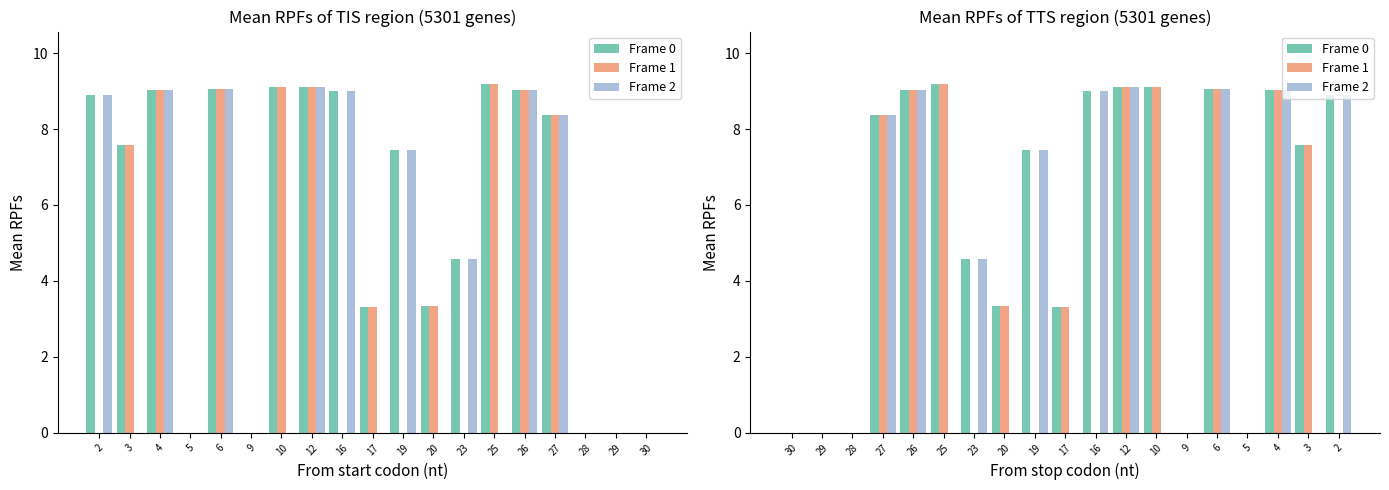

What is the difference between the maximum and minimum values in the Frame 0 series?

9.2